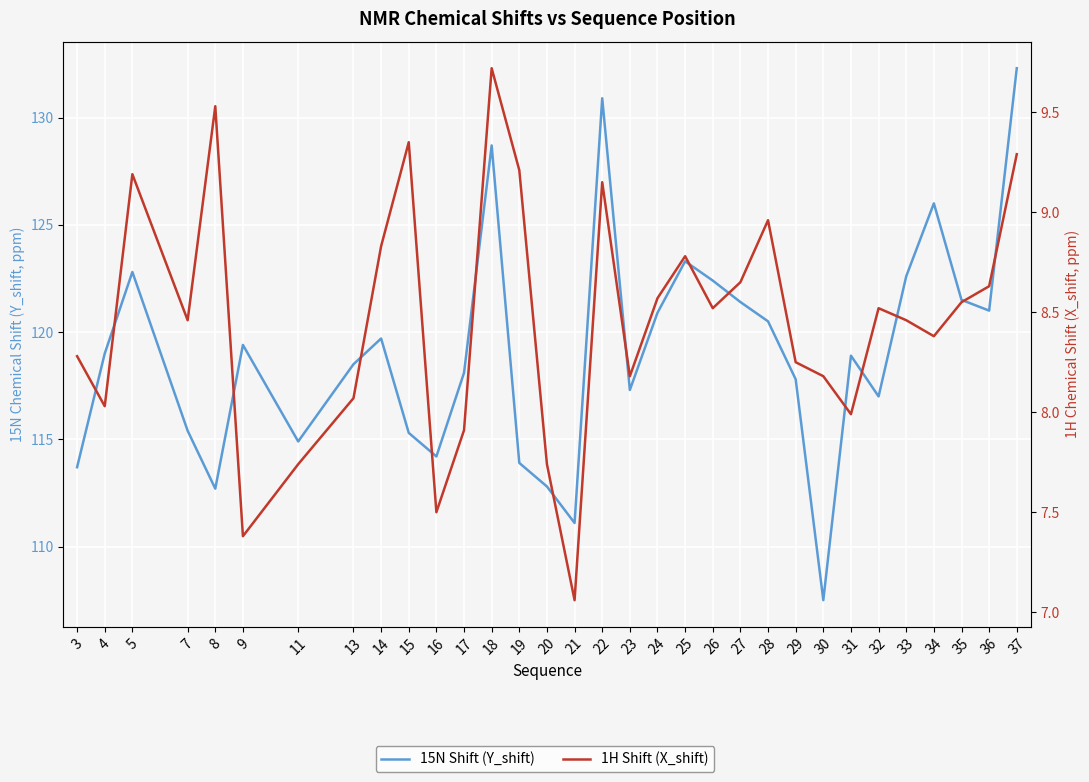

What is the total value across all series at 31?

126.9